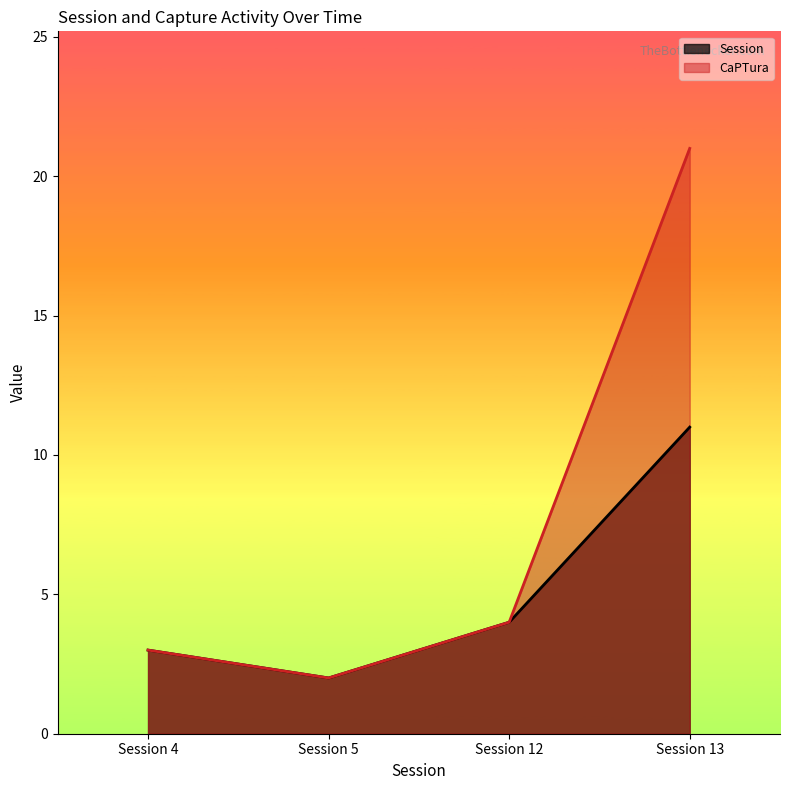

At which label is Session closest to 6?

Session 12